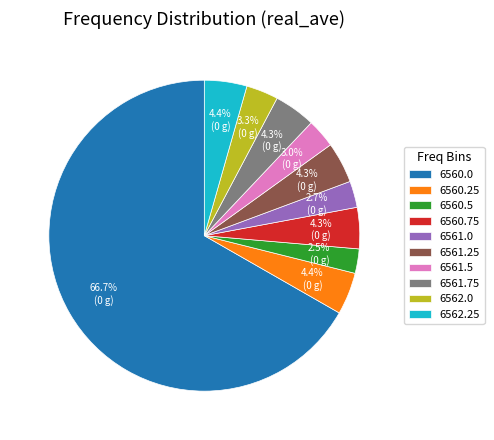

Which has a higher value, 6560.0 or 6561.0?

6560.0